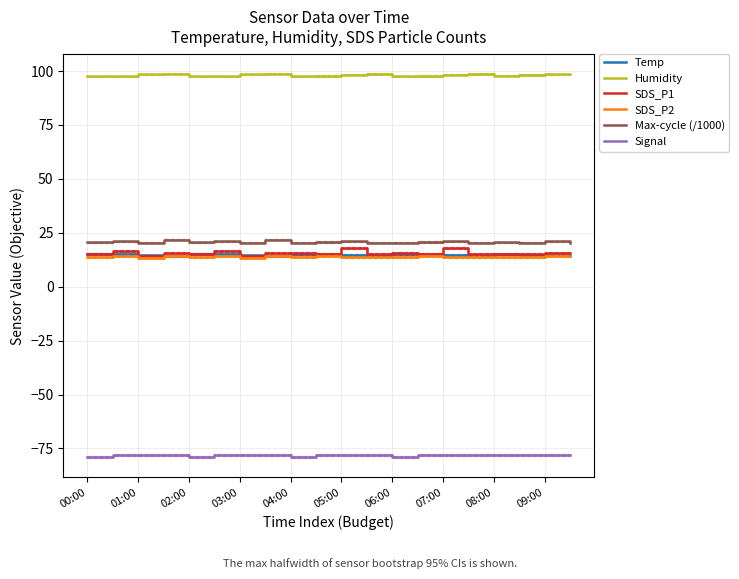

Is this an area chart (filled region under the line)?

No